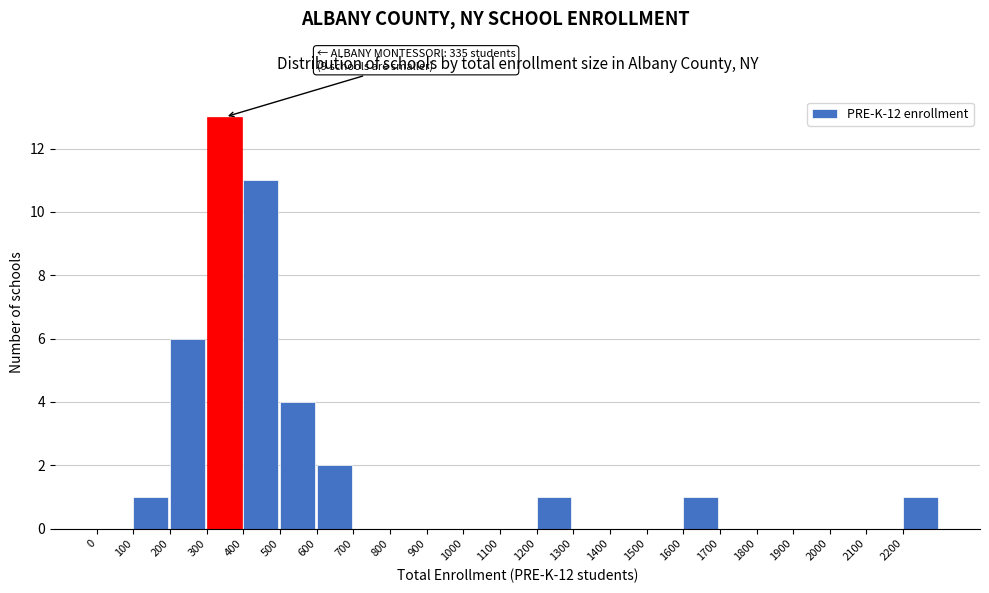

Which range on the x-axis has the tallest bar?

300 to 400